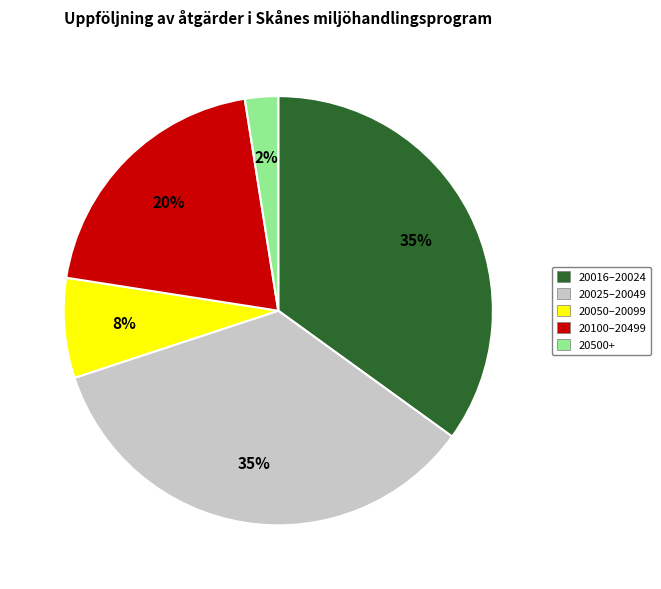

To the nearest percent, what is the average slice percentage?

20%